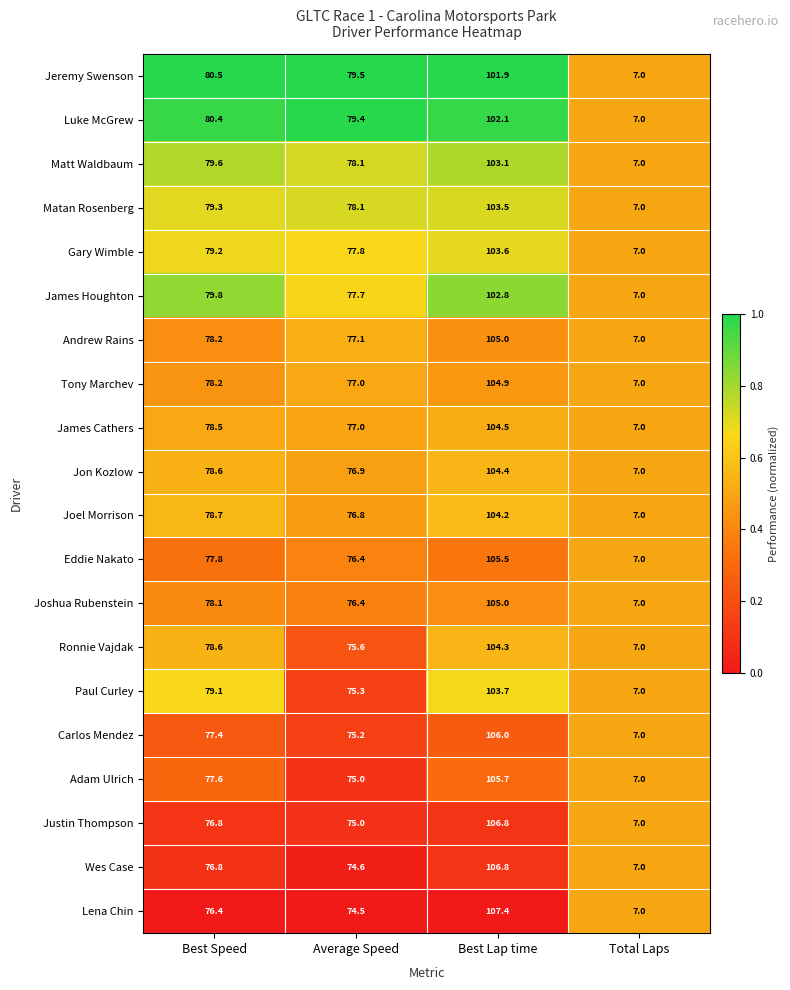

What is the average value of the Gary Wimble series?

66.9